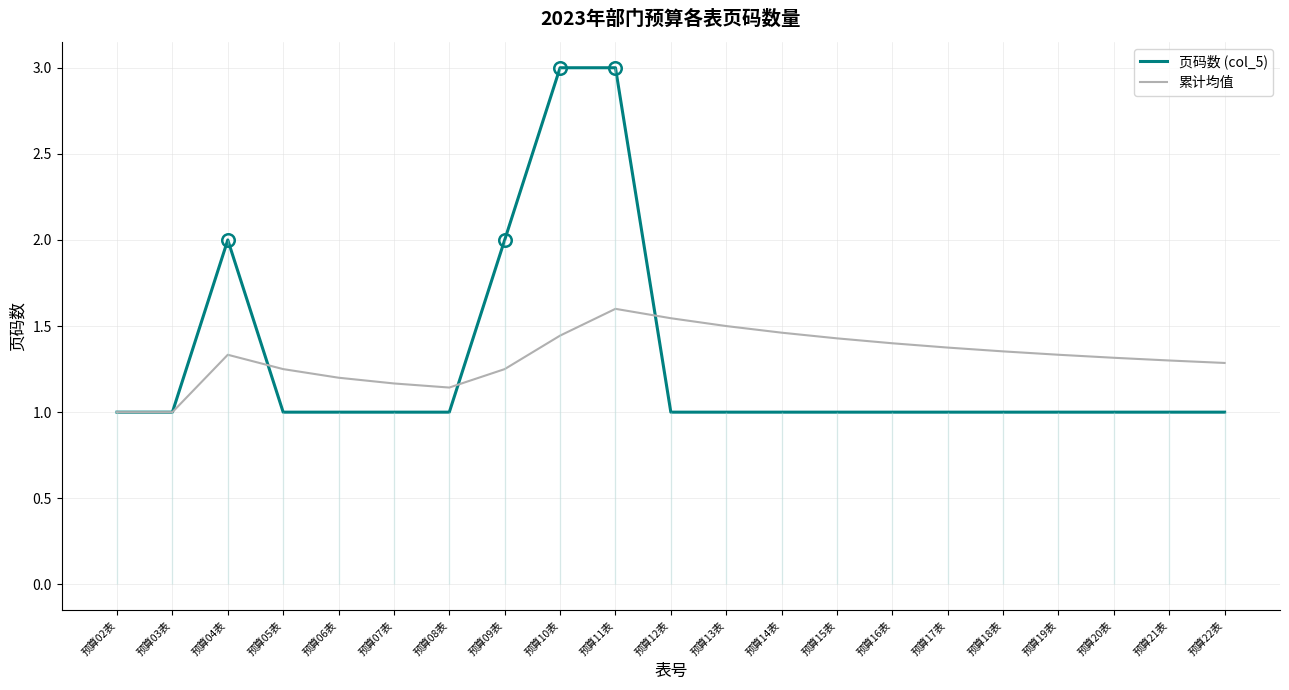

Rank the categories by 页码数 (col_5) value from lowest to highest.

预算02表, 预算03表, 预算05表, 预算06表, 预算07表, 预算08表, 预算12表, 预算13表, 预算14表, 预算15表, 预算16表, 预算17表, 预算18表, 预算19表, 预算20表, 预算21表, 预算22表, 预算04表, 预算09表, 预算10表, 预算11表